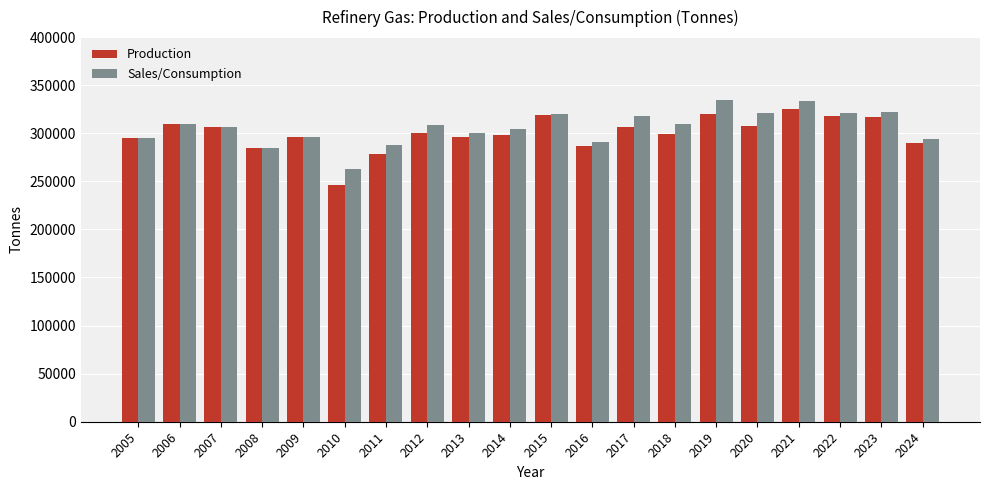

What is the spread (max minus min) of values at 2021?

7371